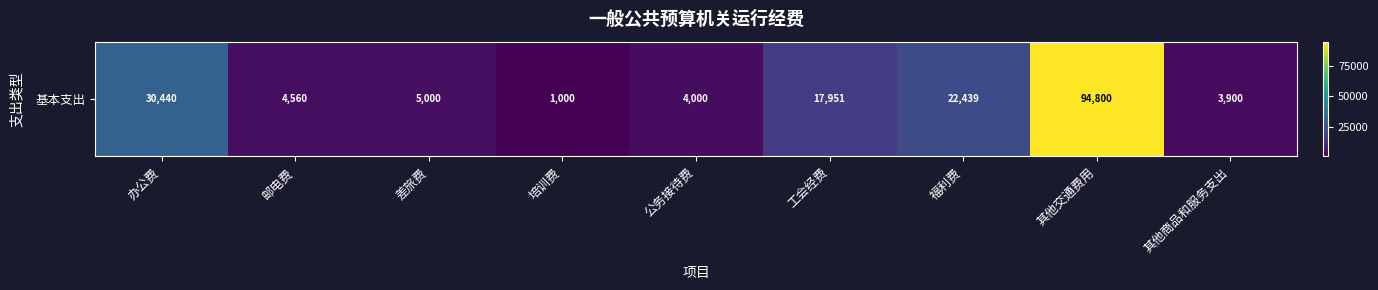

The value at 工会经费 is 17951.2. True or false?

True